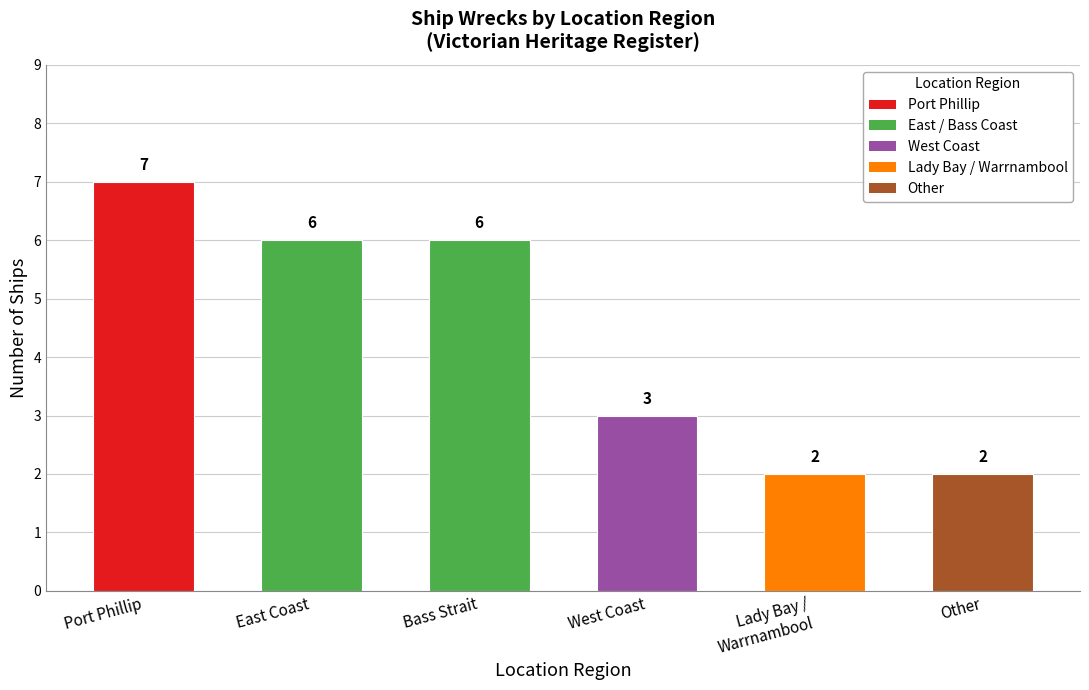

What is the sum of the values at Port Phillip and Lady Bay /
Warrnambool?

9